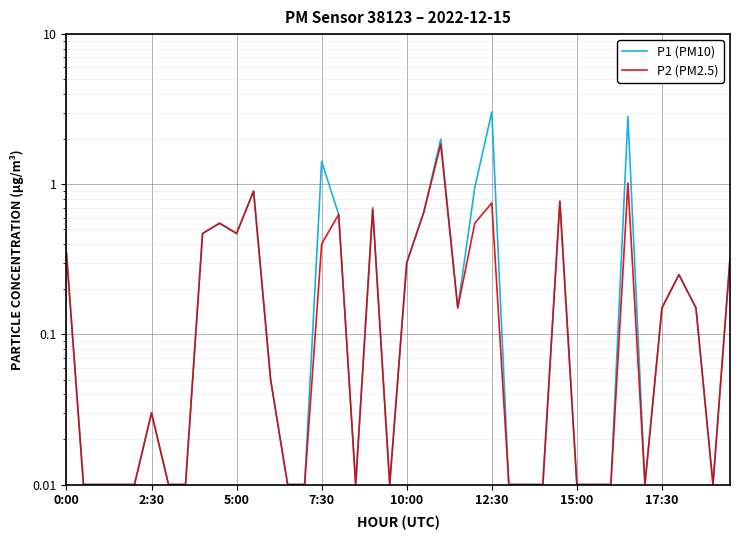

Is it true that P1 (PM10) equals 0.3 at 0:00?

True